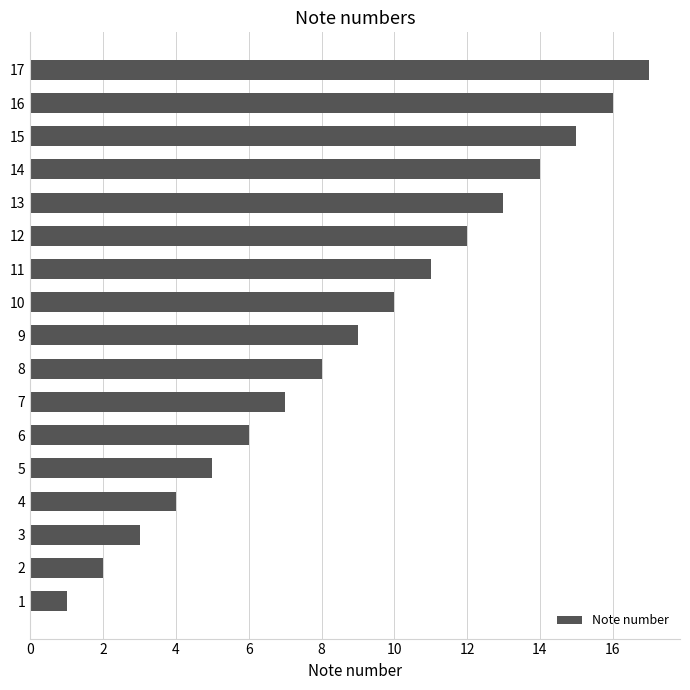

The value at 10 is 4. True or false?

False